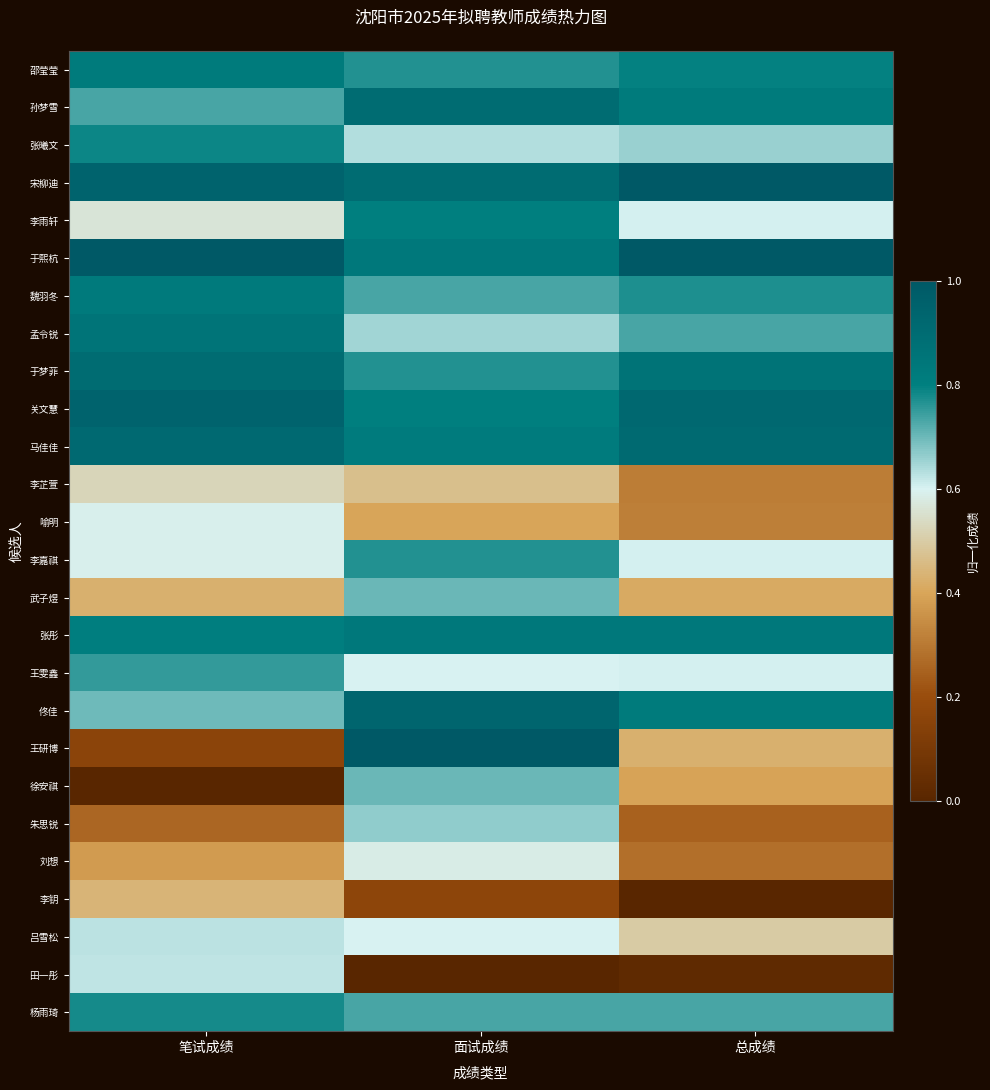

Between 总成绩 and 面试成绩, which is larger?

总成绩